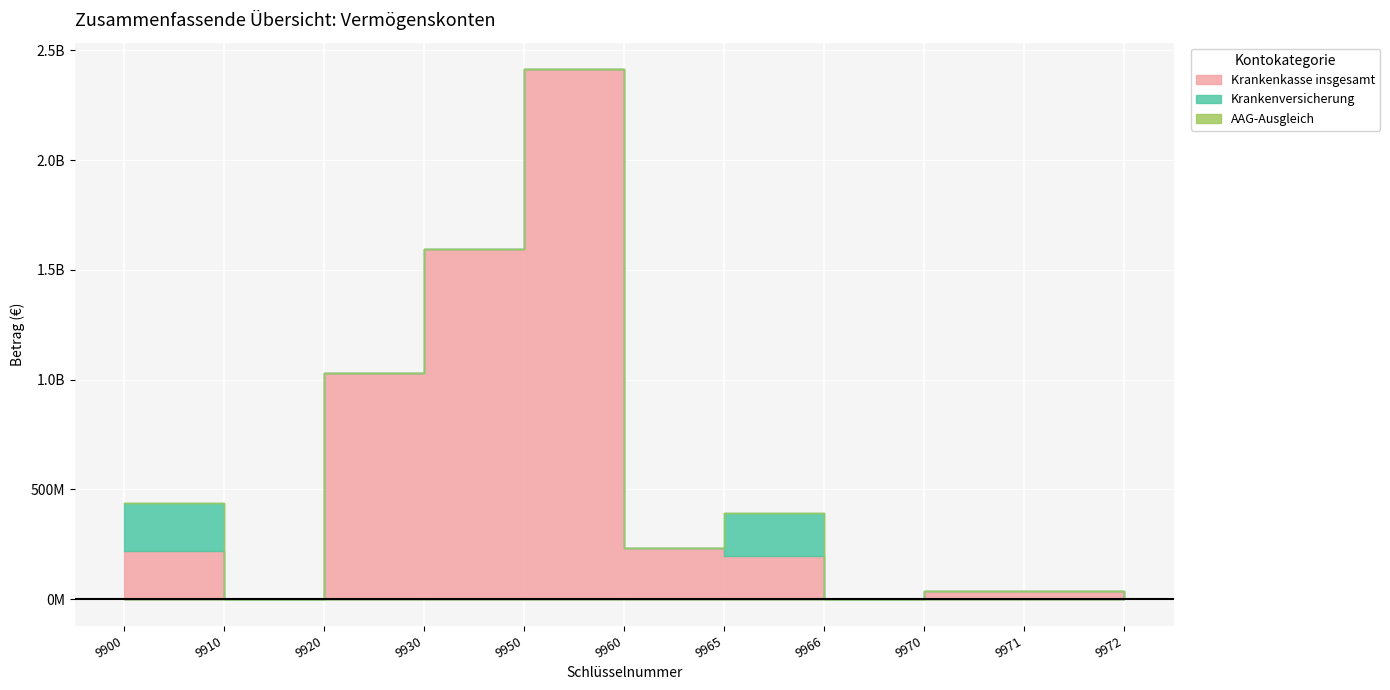

Is it true that Krankenkasse insgesamt equals 336338965.1 at 9960?

False